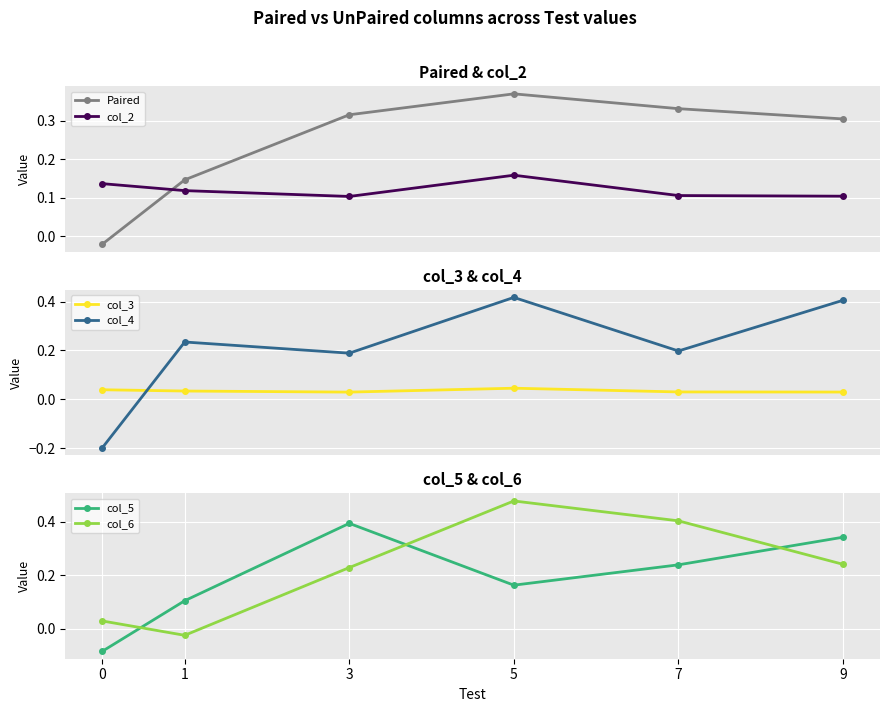

The value of col_4 at 9 is 0.3. True or false?

False